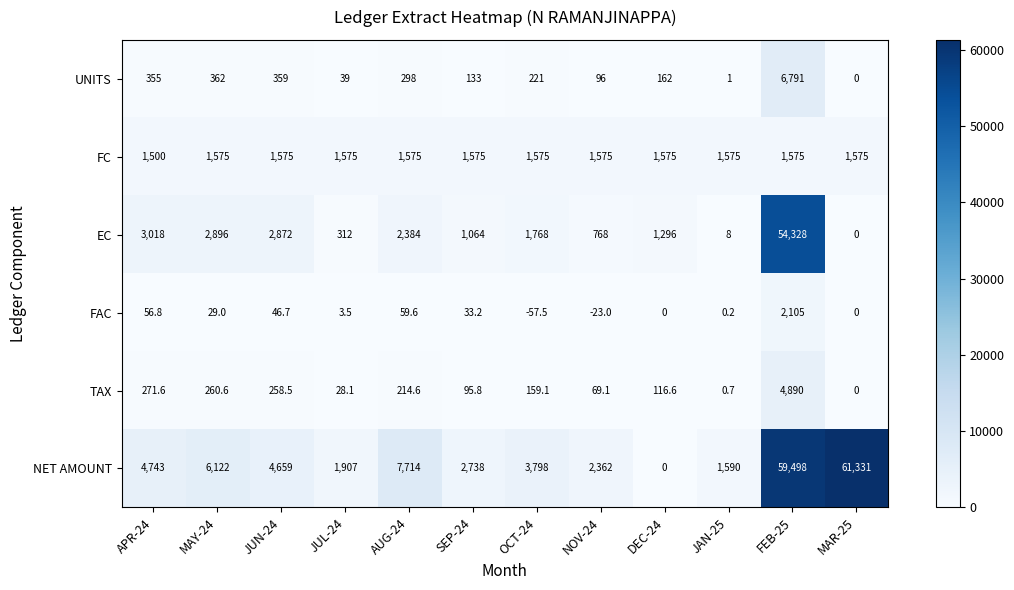

What is the difference between the TAX values at AUG-24 and JAN-25?

213.9